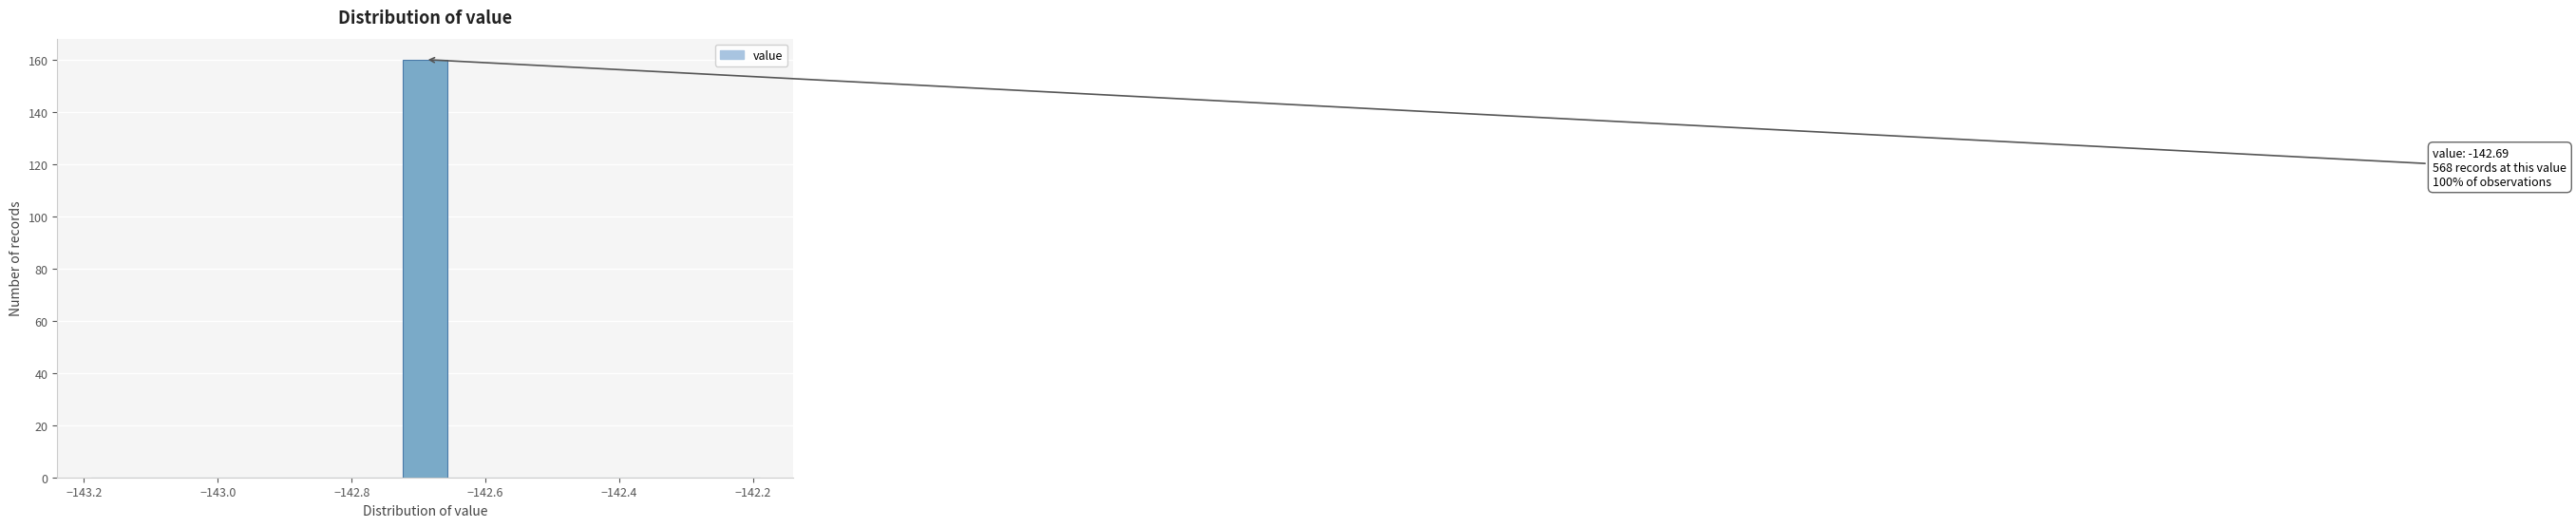

Read against the x-axis, roughly where is the centre of the tallest bar?

-142.68